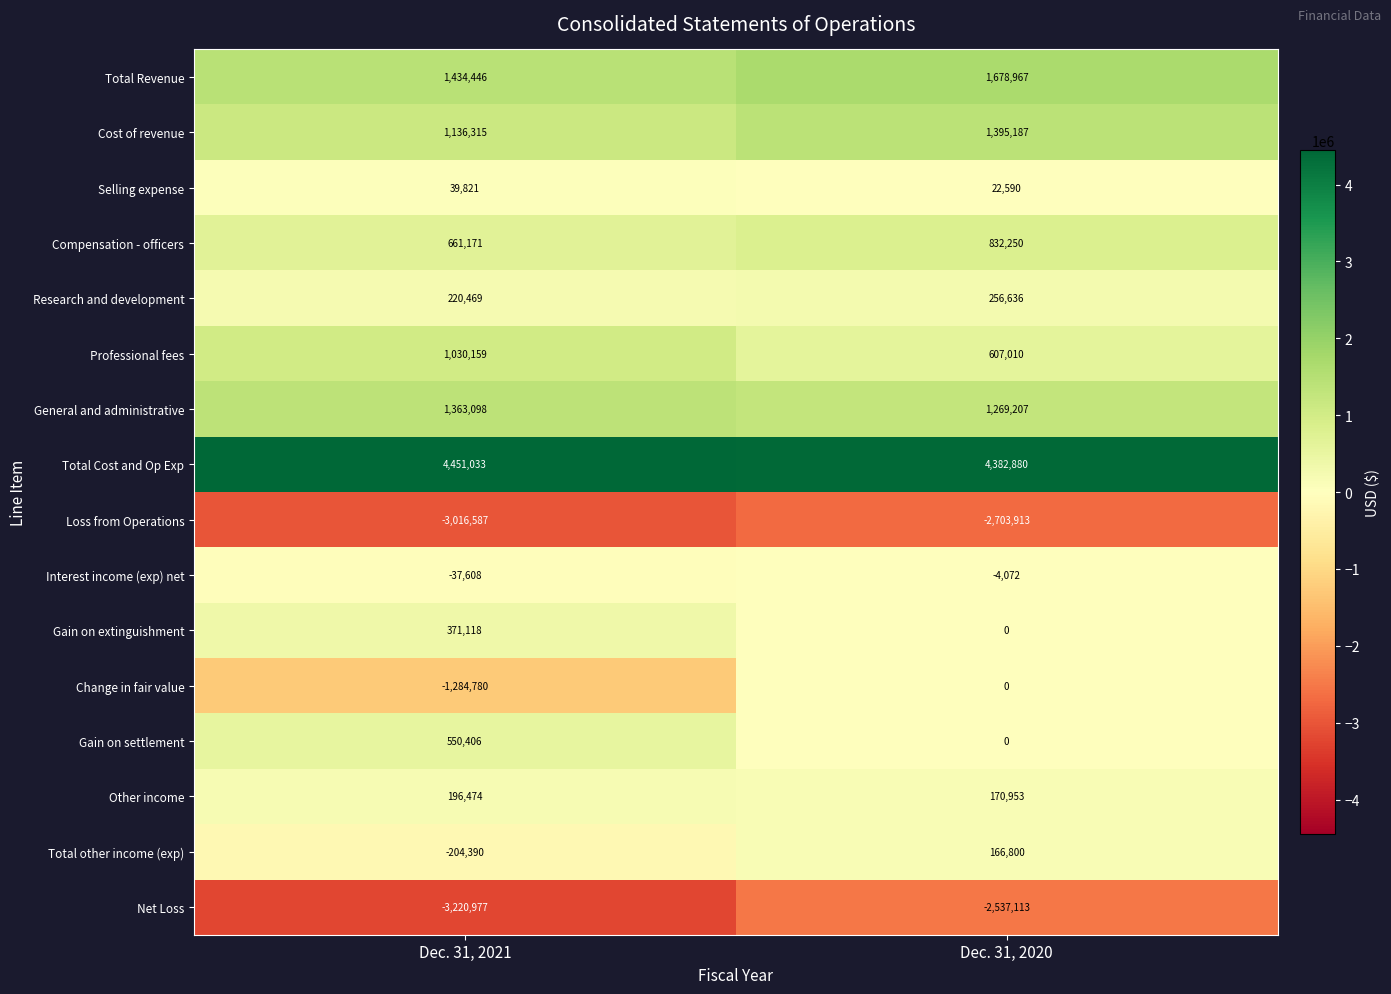

How many series are shown in this chart?

16